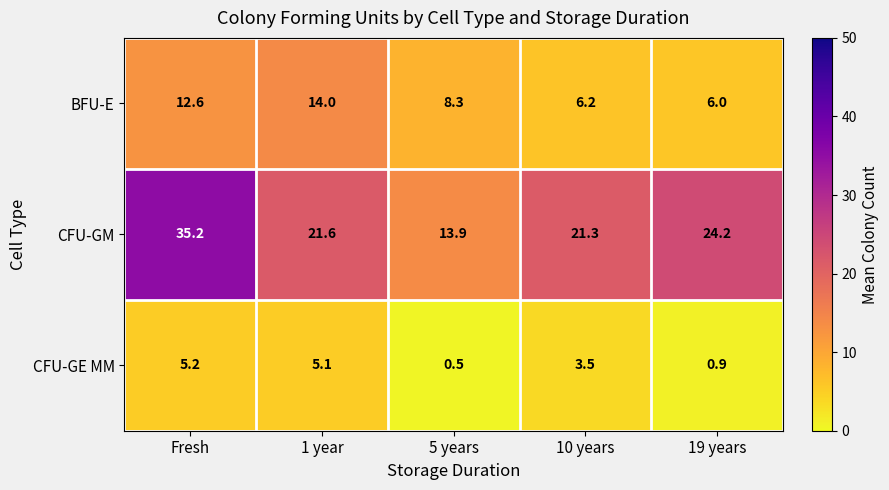

The value of BFU-E at 1 year is 14.0. True or false?

True